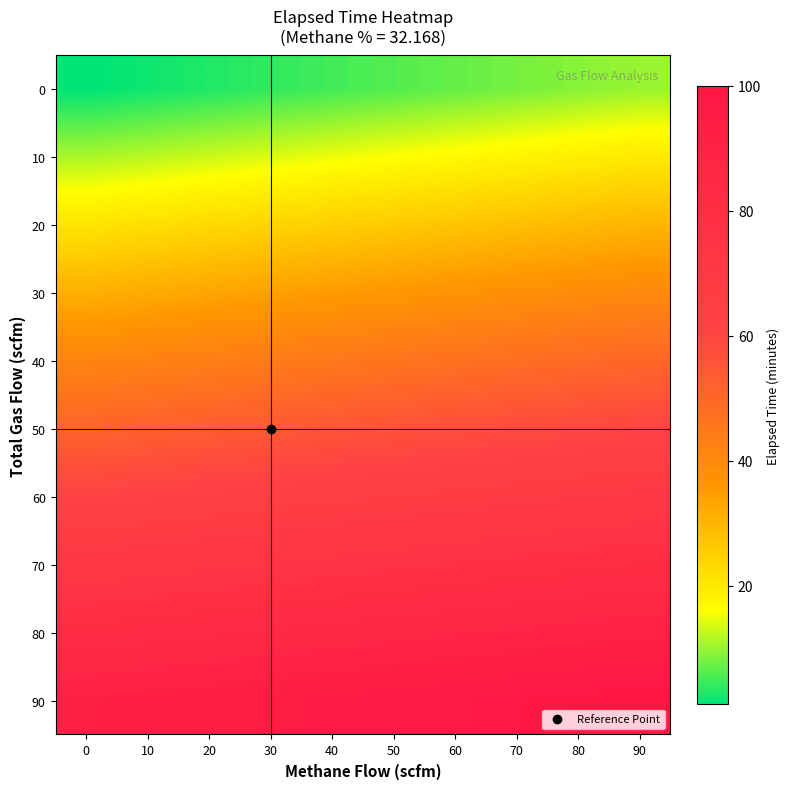

How many distinct data groups are displayed?

10